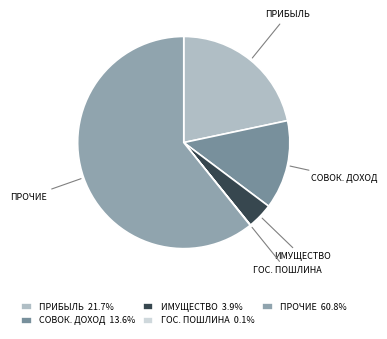

How many segments does this pie chart have?

5